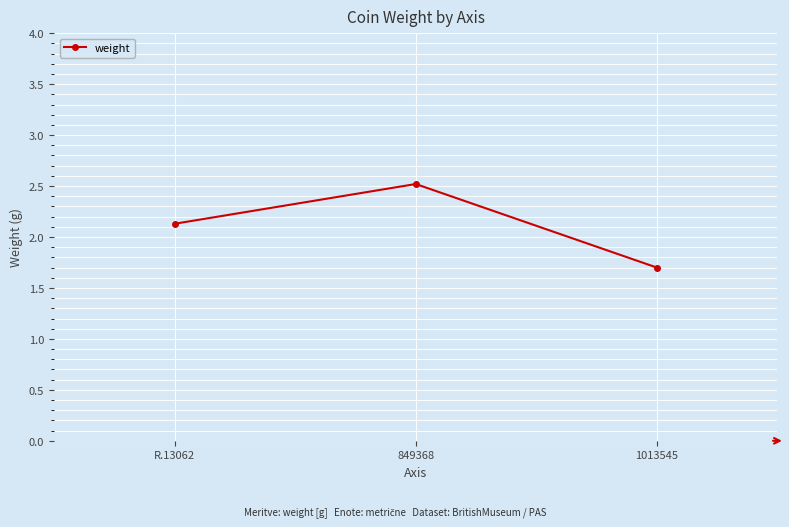

What is the value of the 3rd point from the left?

1.7